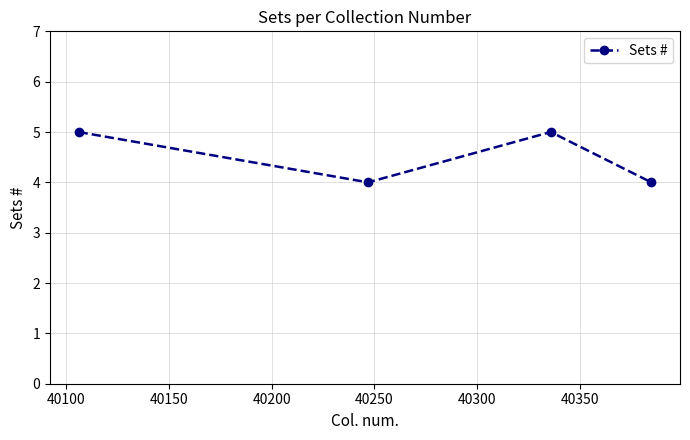

What is the maximum value shown in the chart?

5